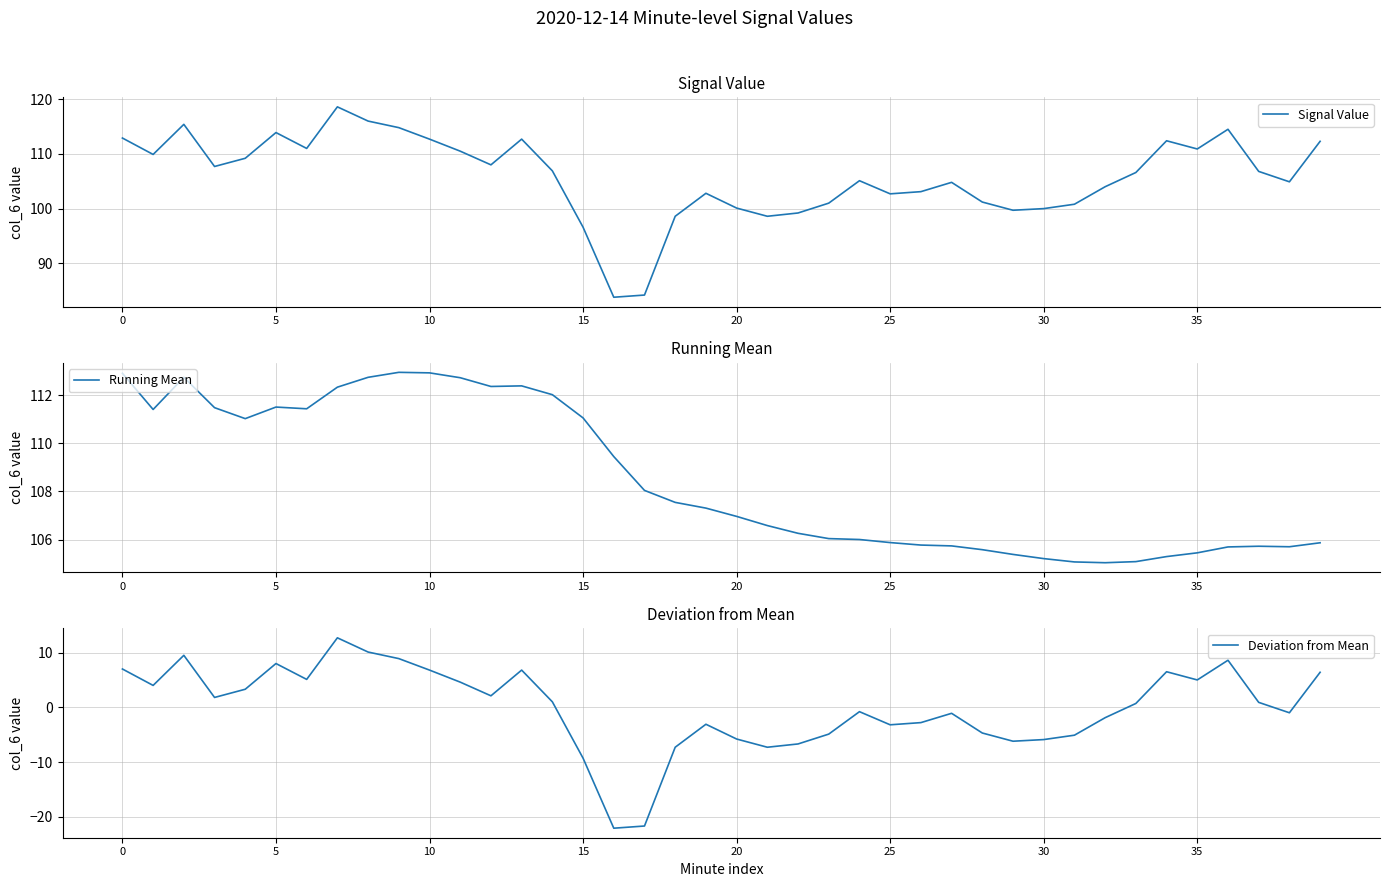

What are all the series names shown in the legend?

Signal Value, Running Mean, Deviation from Mean